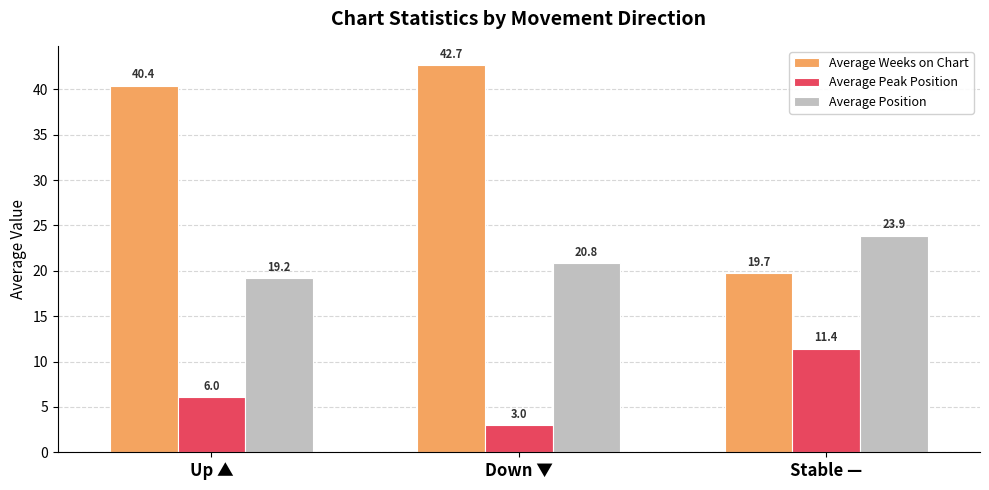

Which series has the largest total across all categories?

Average Weeks on Chart